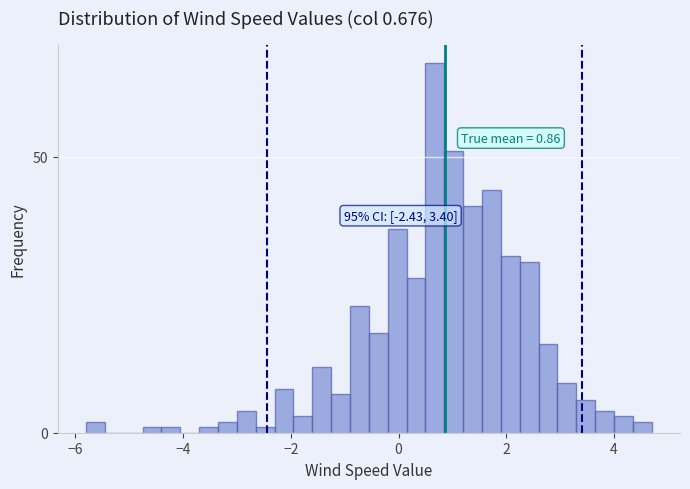

Read against the x-axis, roughly where is the centre of the tallest bar?

0.6